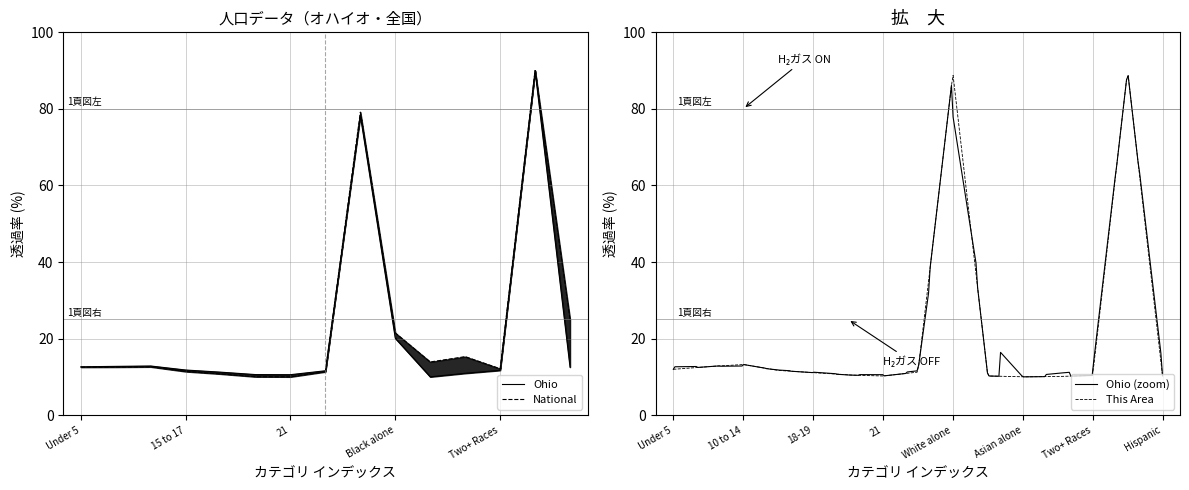

Rank the series by their maximum value, from highest to lowest.

This Area, Ohio